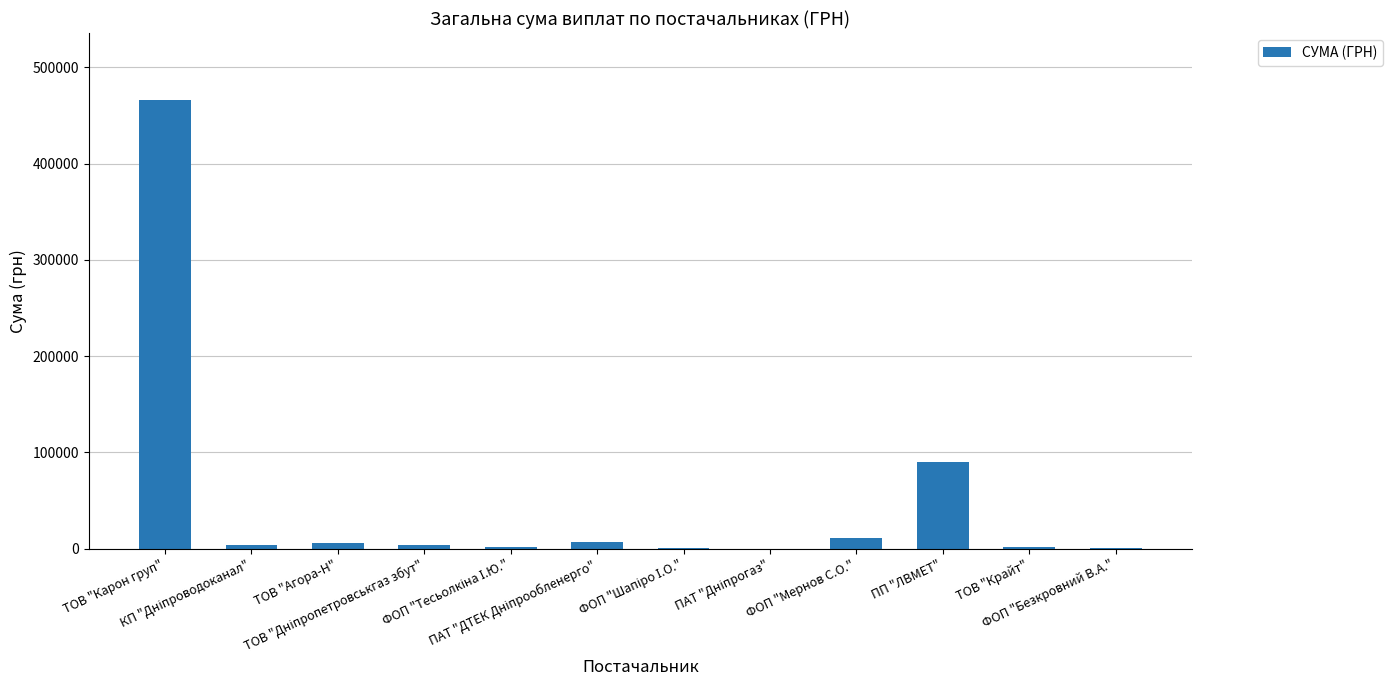

What is the maximum value shown in the chart?

465662.5